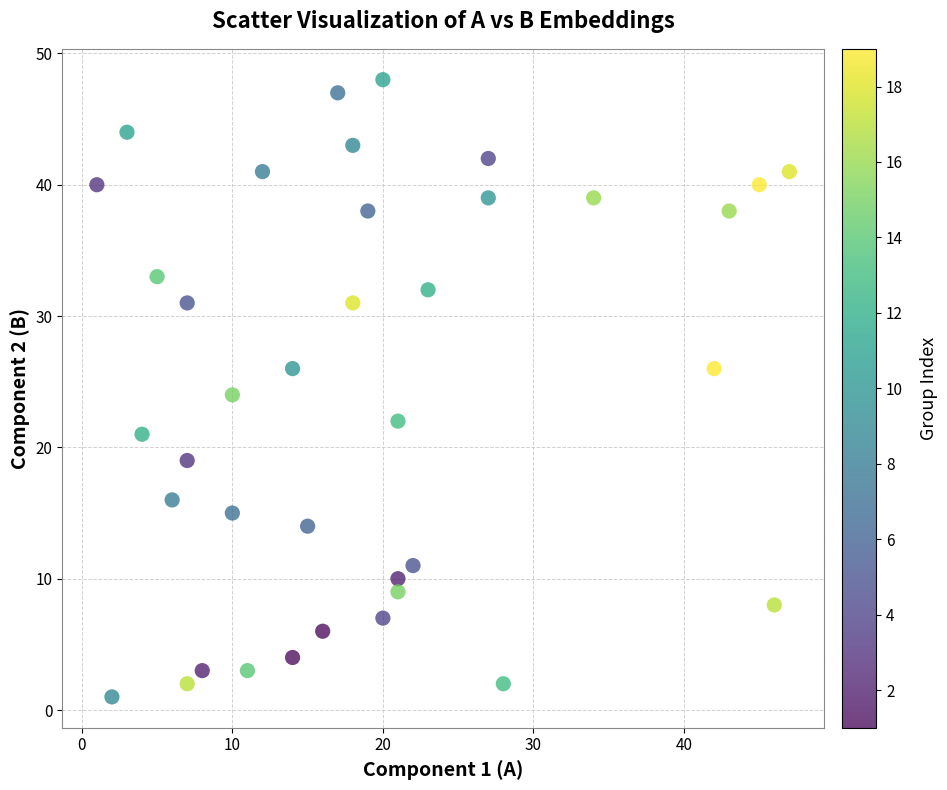

What is the range of X values (max minus min)?

46